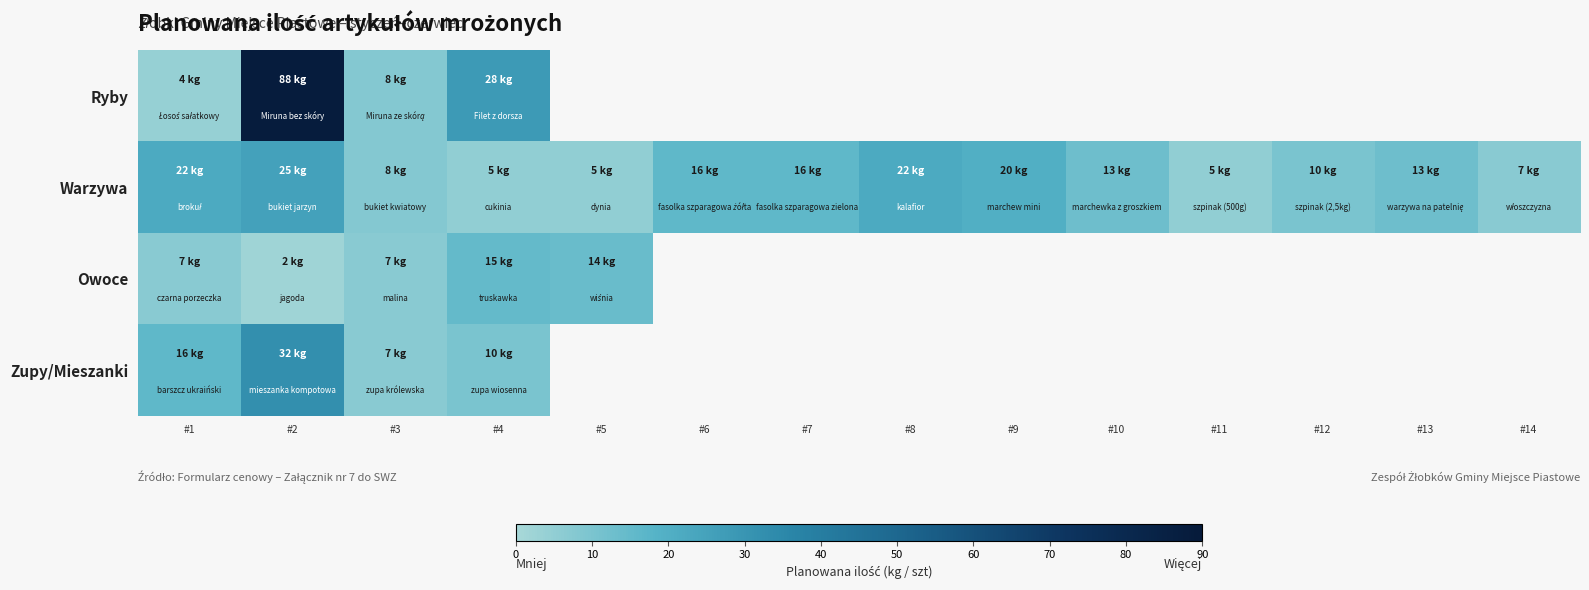

What is the smallest value displayed?

2.0